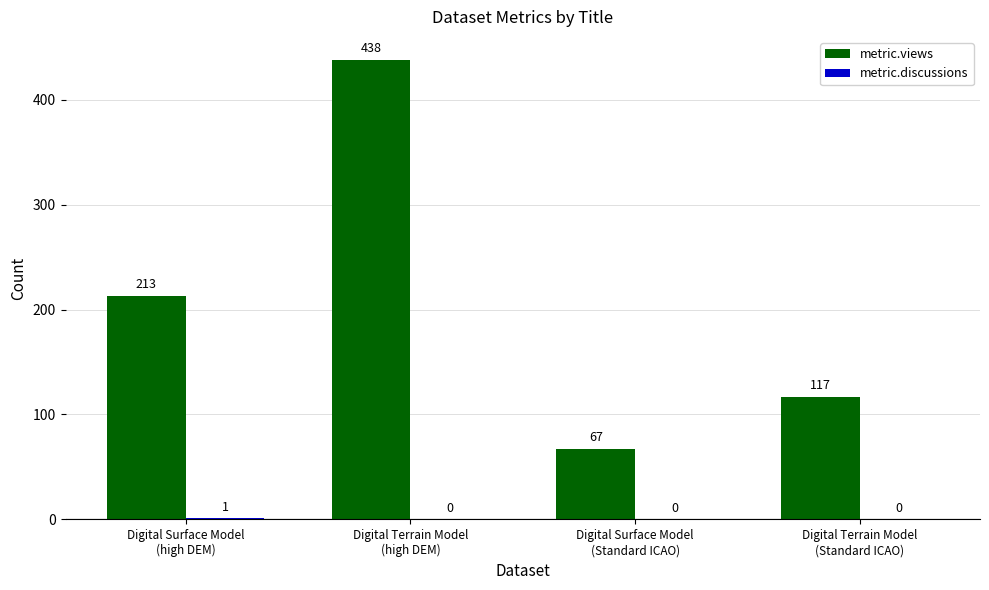

What is the maximum value for metric.views?

438